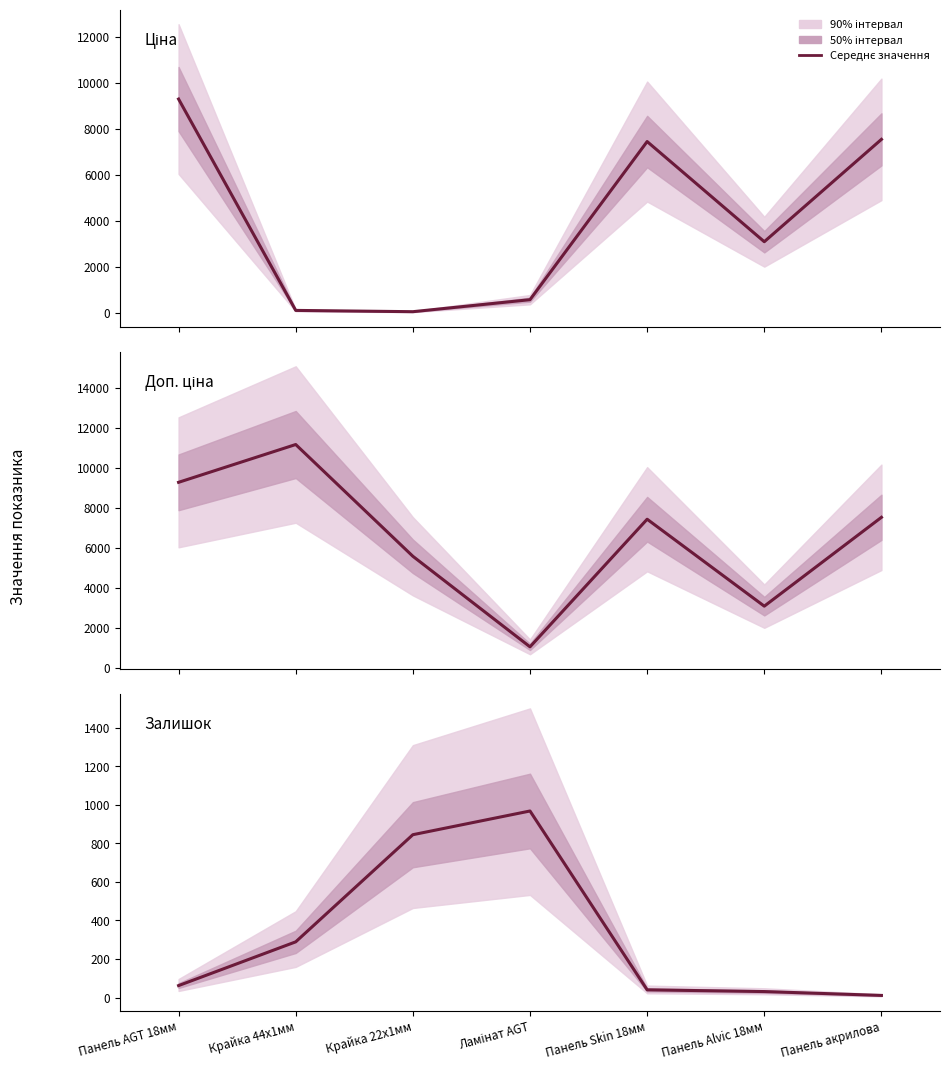

List the labels in order of Ціна та Доп.ціна value, smallest first.

Крайка 22x1мм, Крайка 44x1мм, Ламінат AGT, Панель Alvic 18мм, Панель Skin 18мм, Панель акрилова, Панель AGT 18мм